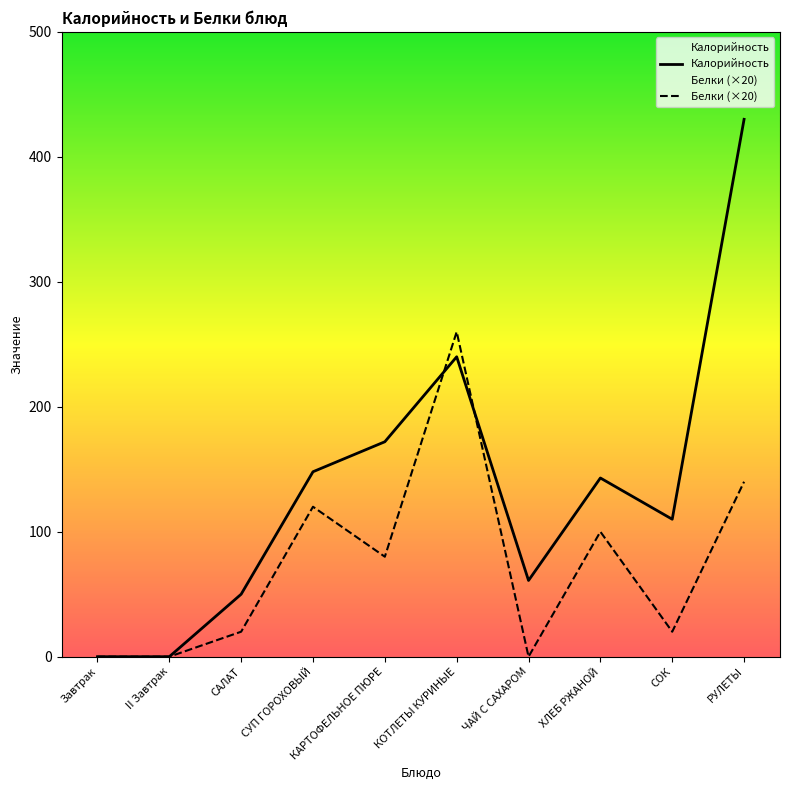

Reading right to left, extract all data points from this chart.

Калорийность: 430	110	143	61	240	172	148	50	0	0
Белки: 140	20	100	0	260	80	120	20	0	0